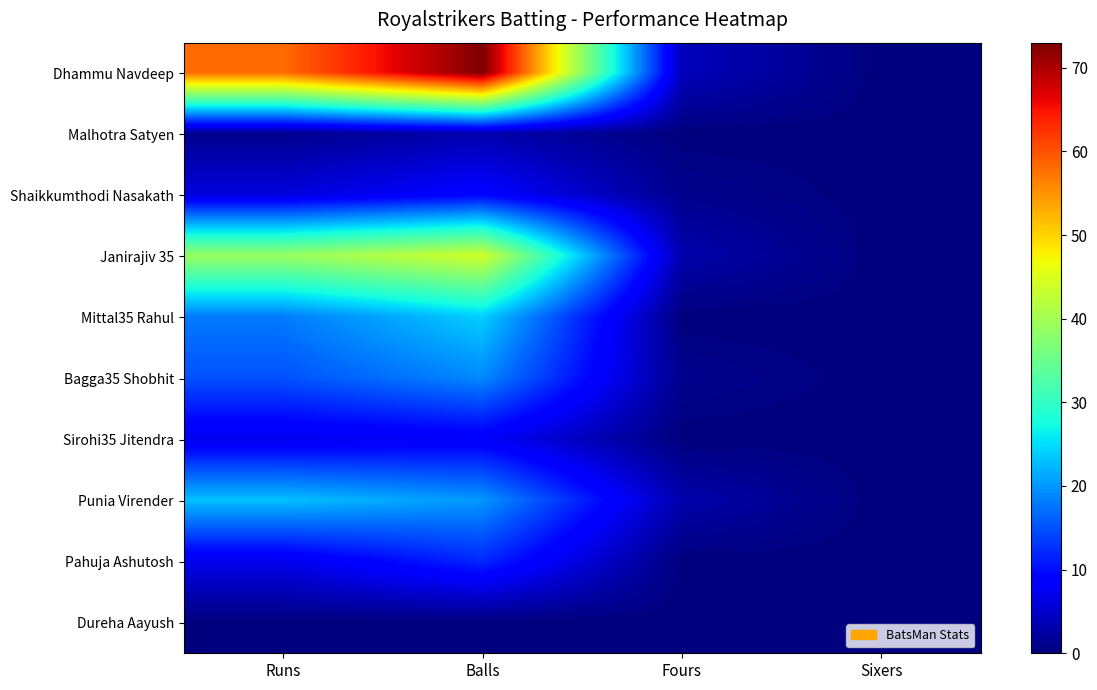

Reading left to right, what are all the values shown in this chart?

Dhammu Navdeep: Runs=58	Balls=73	Fours=4	Sixers=0
Malhotra Satyen: Runs=1	Balls=3	Fours=0	Sixers=0
Shaikkumthodi Nasakath: Runs=6	Balls=9	Fours=1	Sixers=0
Janirajiv 35: Runs=39	Balls=44	Fours=3	Sixers=0
Mittal35 Rahul: Runs=18	Balls=24	Fours=0	Sixers=0
Bagga35 Shobhit: Runs=15	Balls=19	Fours=1	Sixers=0
Sirohi35 Jitendra: Runs=7	Balls=8	Fours=0	Sixers=0
Punia Virender: Runs=23	Balls=20	Fours=3	Sixers=0
Pahuja Ashutosh: Runs=7	Balls=12	Fours=0	Sixers=0
Dureha Aayush: Runs=0	Balls=0	Fours=0	Sixers=0